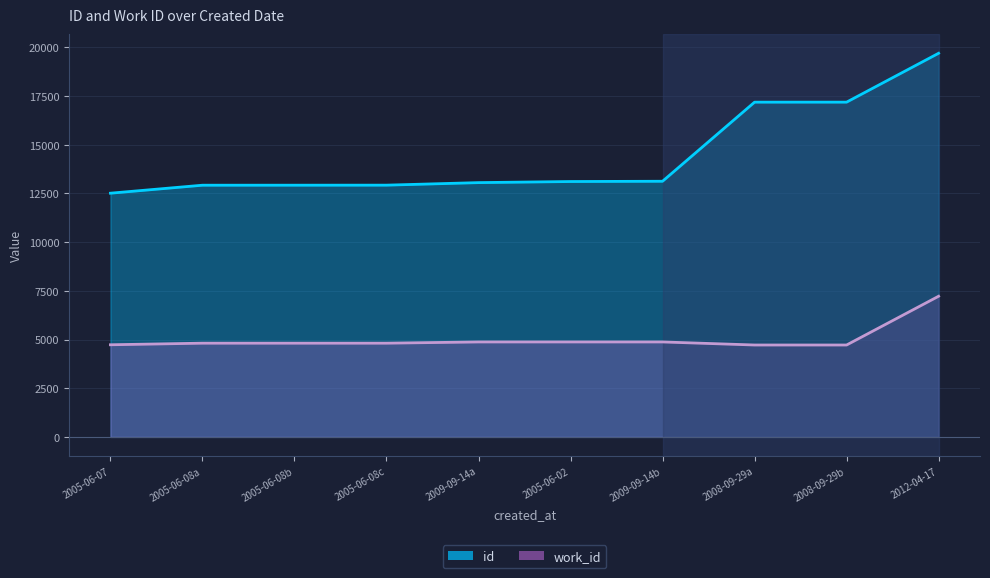

What is the sum of all id values?

144629